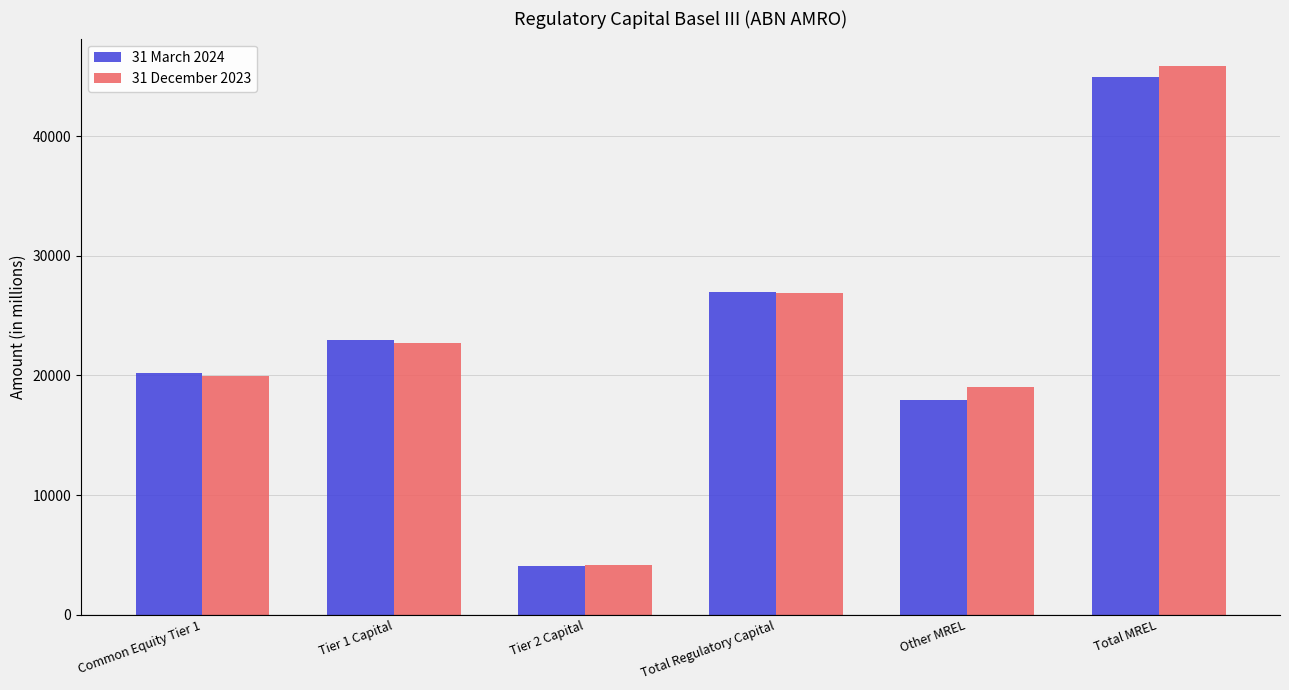

Is it true that 31 December 2023 equals 32430.4 at Tier 1 Capital?

False